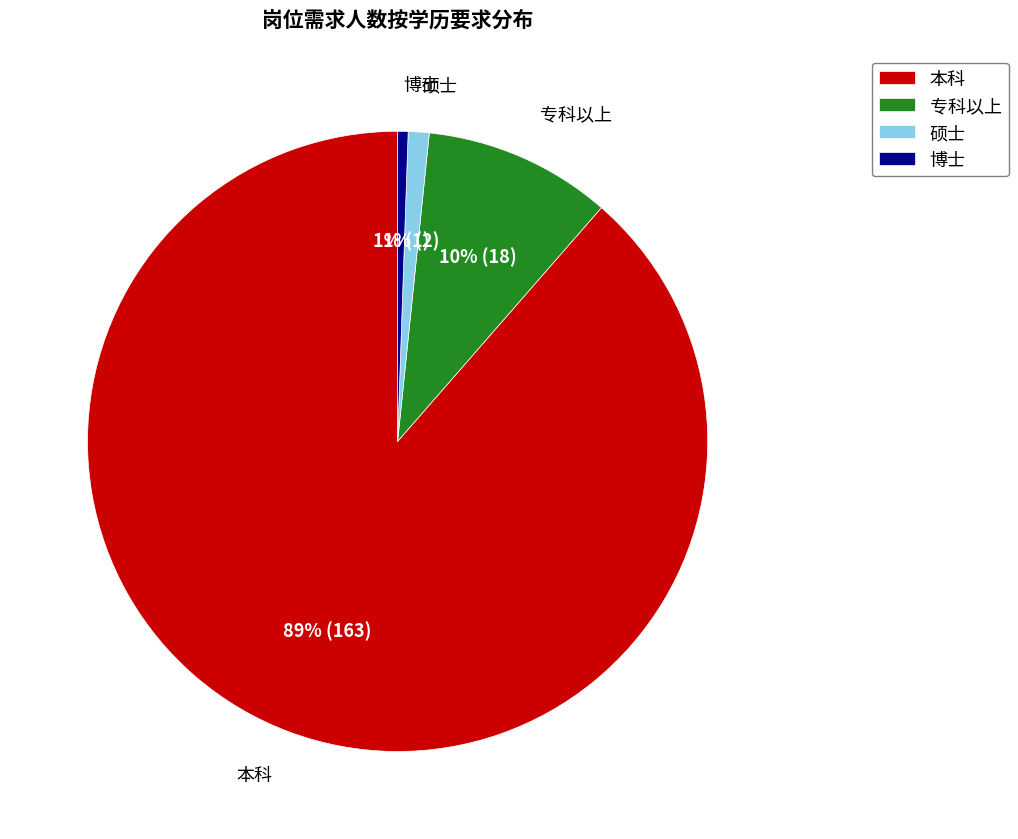

What is the largest slice in the pie chart?

本科